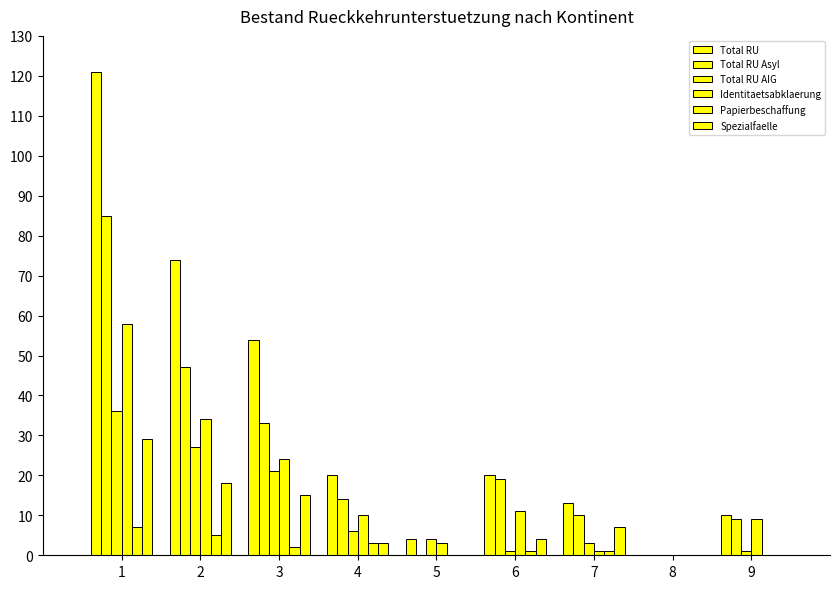

How many distinct data groups are displayed?

6